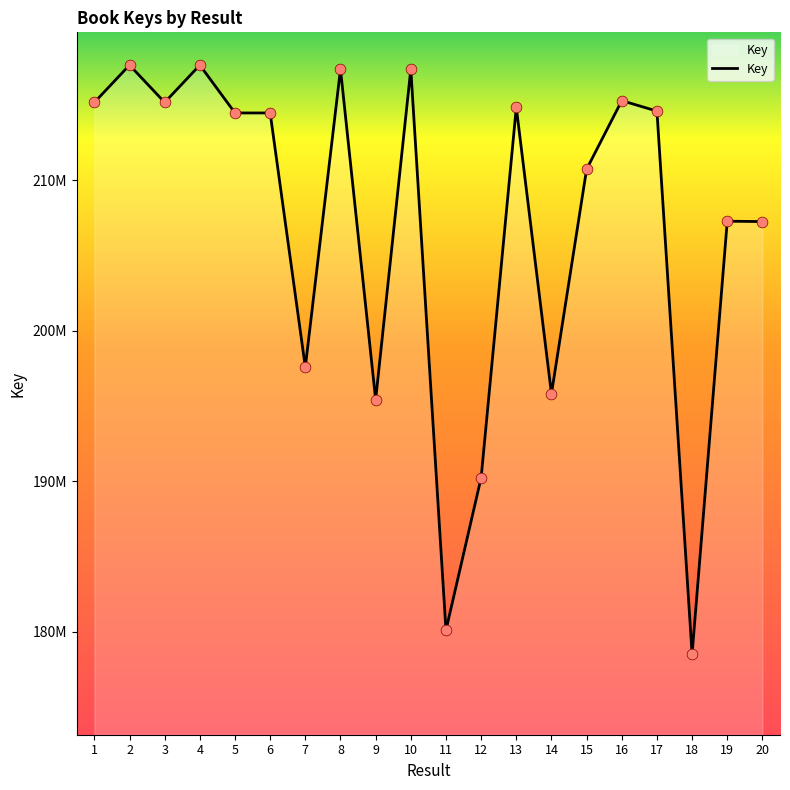

What is the change in value from 11 to 16?

+35192168